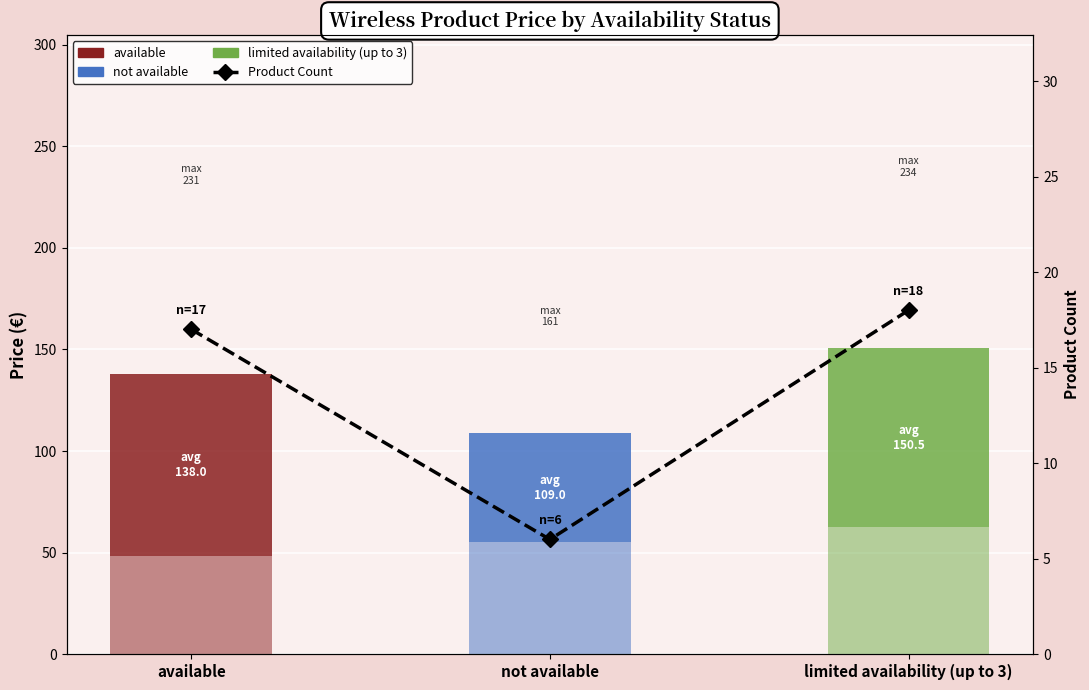

What is the difference between the values at not available and available?

11